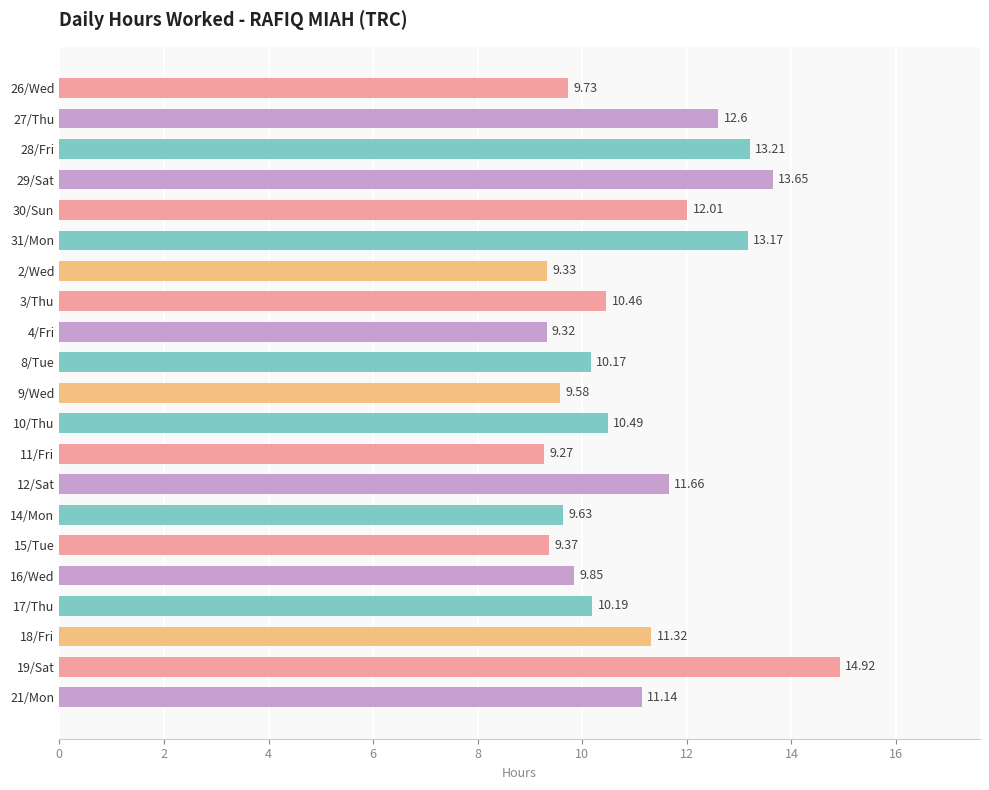

What is the minimum value shown in the chart?

9.3